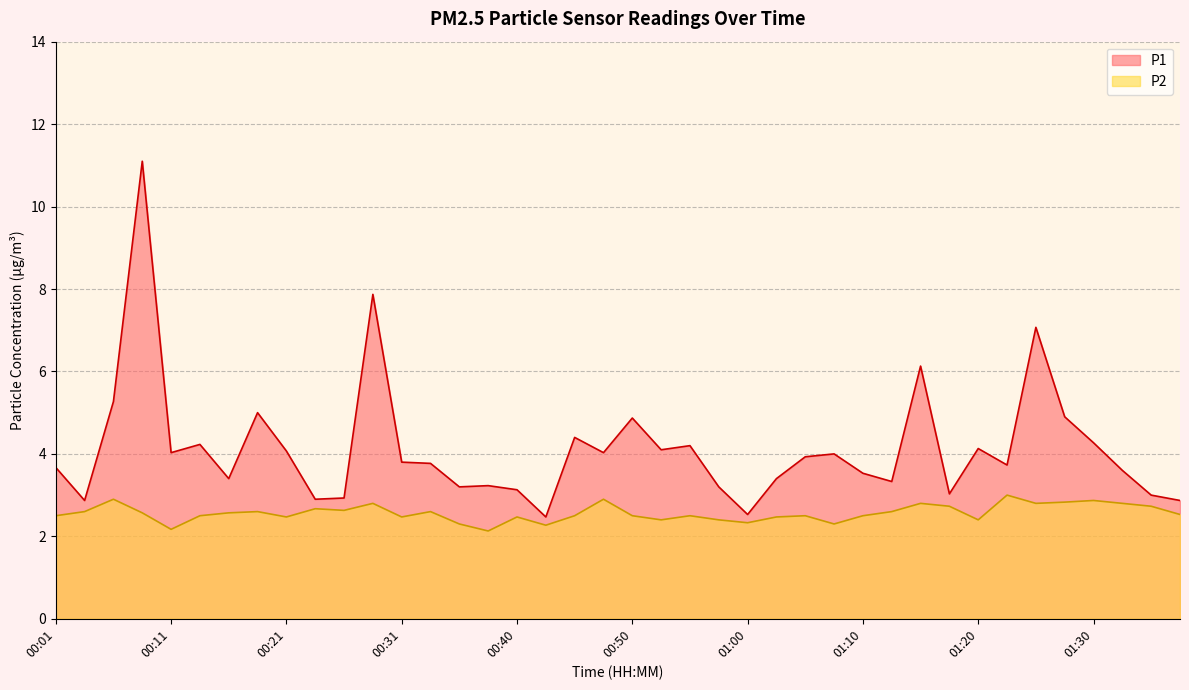

True or false: P1 and P2 cross at least once.

False